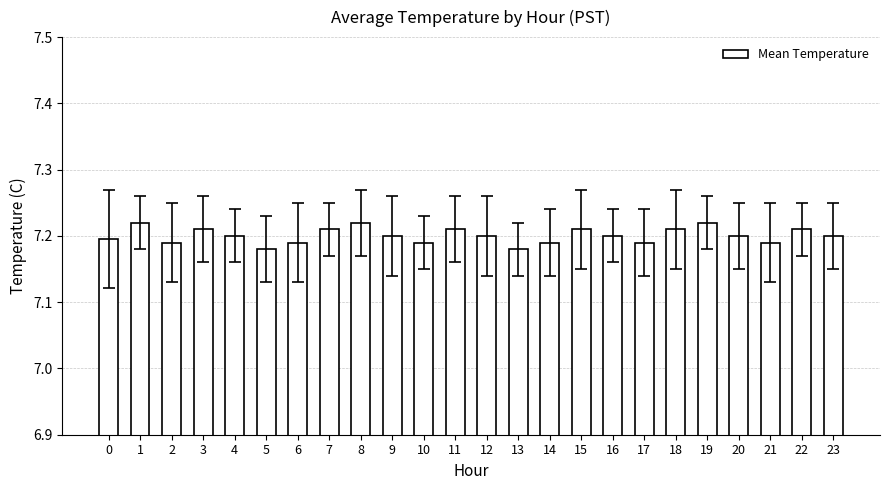

Which has a higher value, 3 or 6?

3